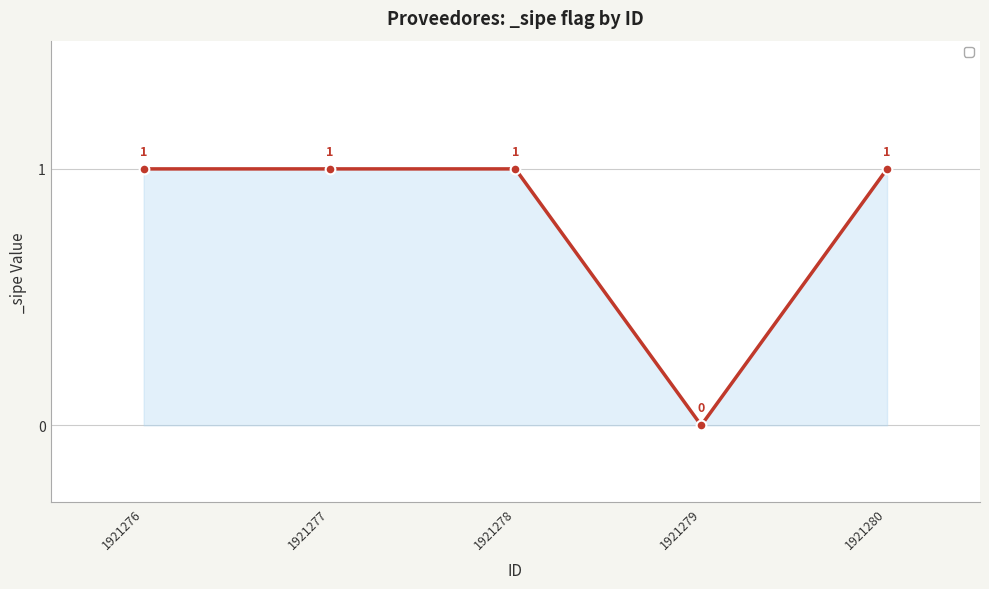

Where is the first local minimum?

1921279